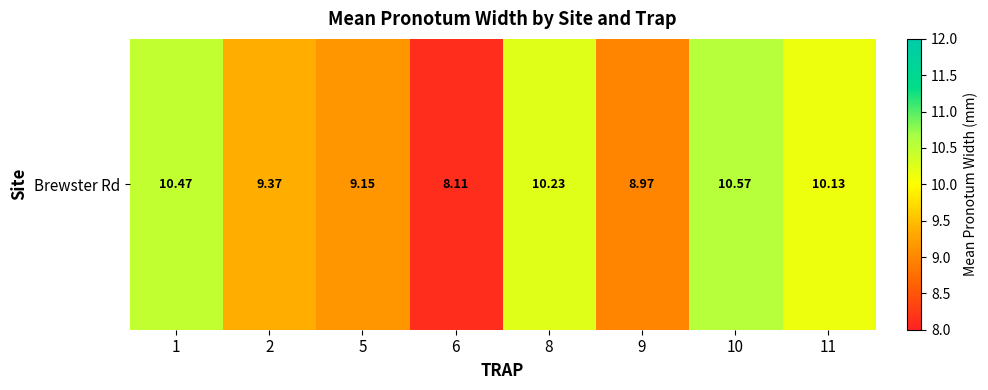

Approximately how many times larger is the value at 11 compared to 10?

1.0